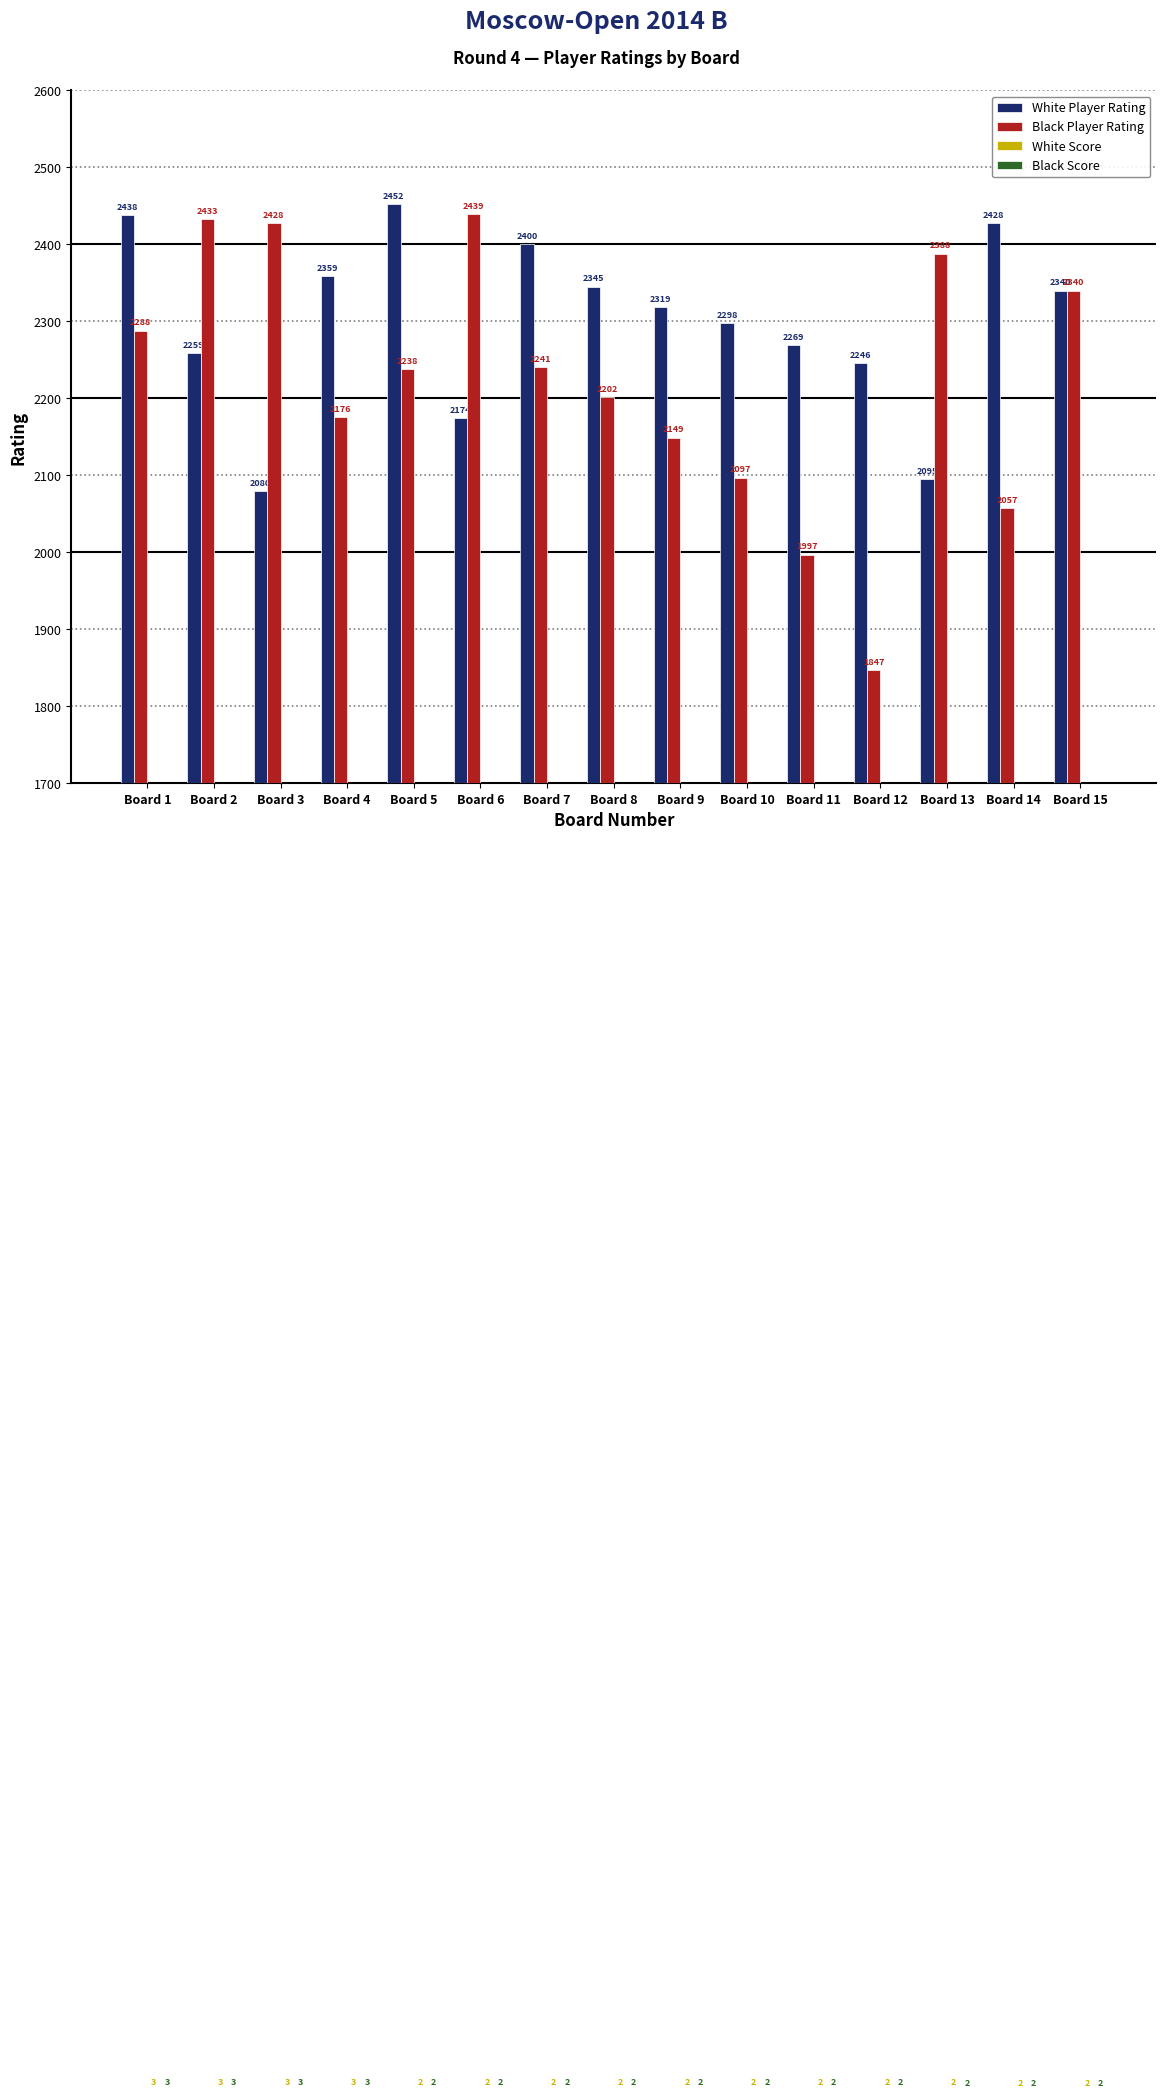

Between Board 15 and Board 10, which is larger?

Board 15